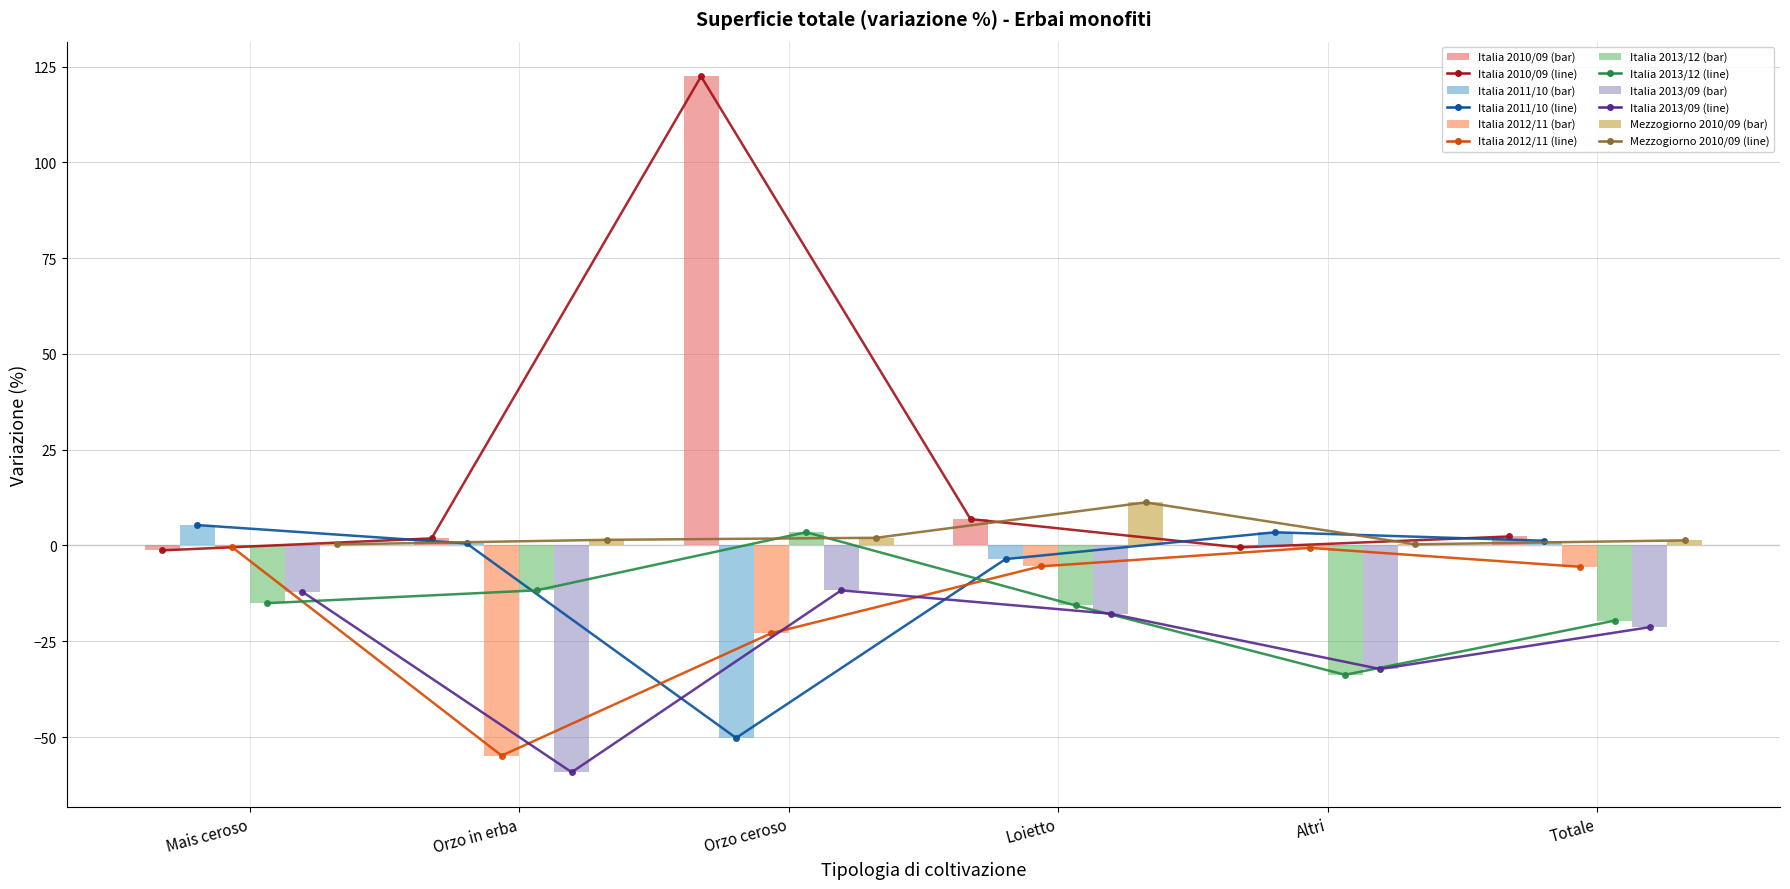

Reading left to right, transcribe all the data shown in this chart.

Italia 2010/09 (Sup. totale): -1.3	1.9	122.4	6.9	-0.5	2.4
Italia 2011/10 (Sup. totale): 5.3	0.5	-50.2	-3.6	3.4	1.2
Italia 2012/11 (Sup. totale): -0.5	-54.9	-22.9	-5.5	-0.6	-5.6
Italia 2013/12 (Sup. totale): -15.1	-11.7	3.5	-15.7	-33.8	-19.6
Italia 2013/09 (Sup. totale): -12.1	-59.2	-11.7	-17.8	-32.2	-21.3
Mezzogiorno 2010/09 (Sup. totale): 0.3	1.5	2.0	11.2	0.3	1.3